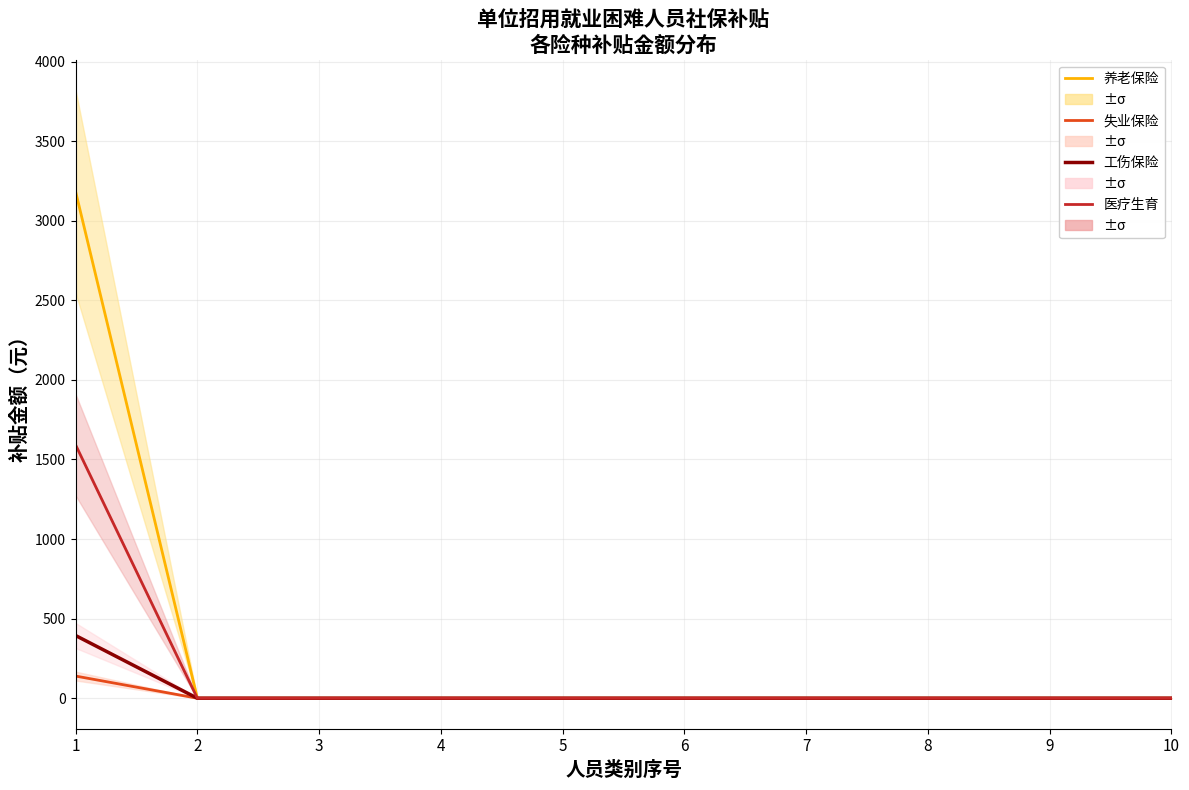

How many data points does each series have?

10